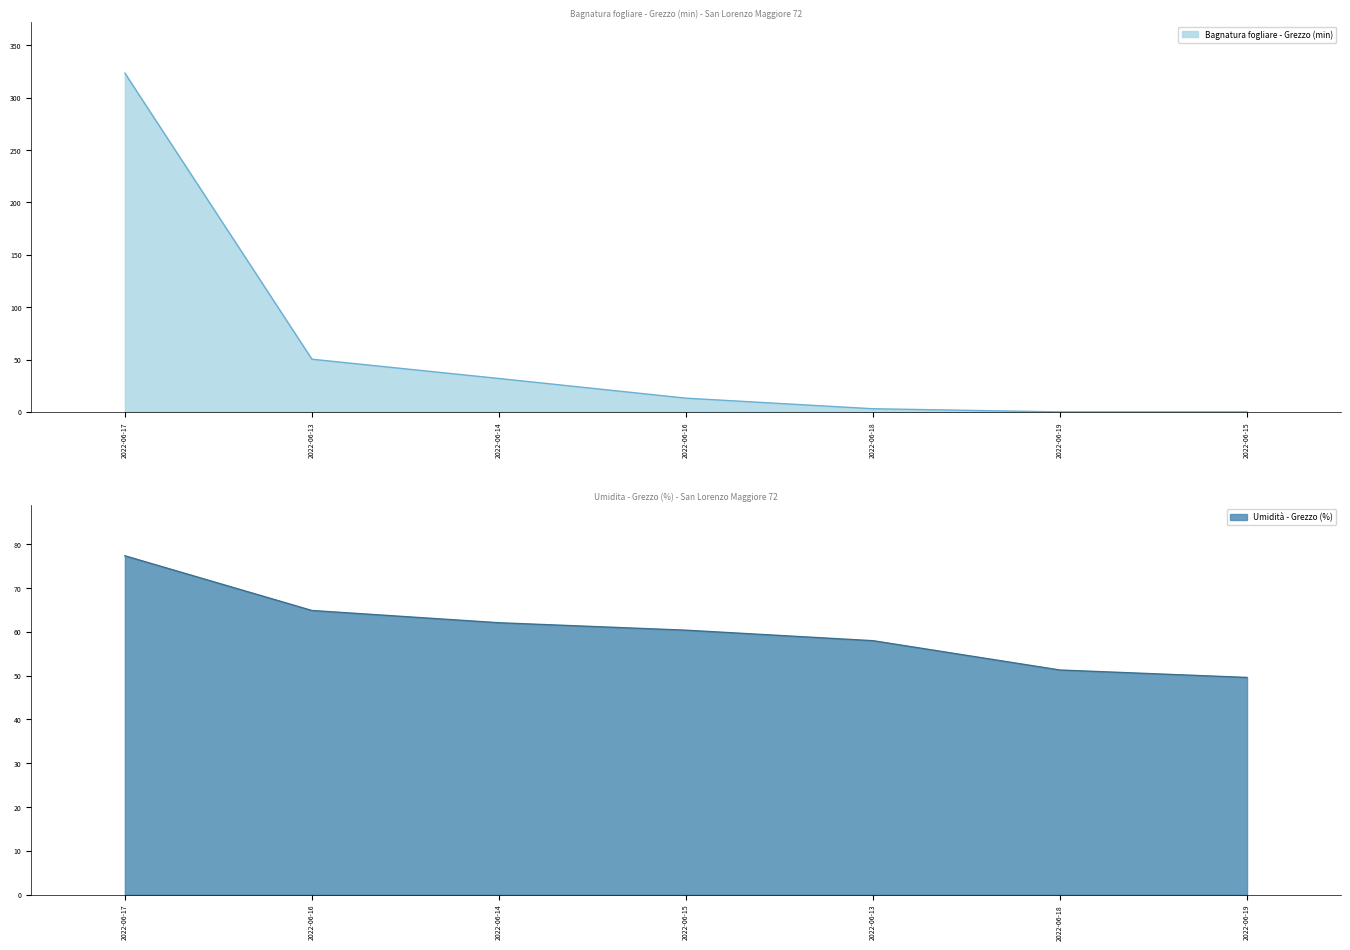

What is the maximum value for Bagnatura fogliare - Grezzo (min)?

323.5